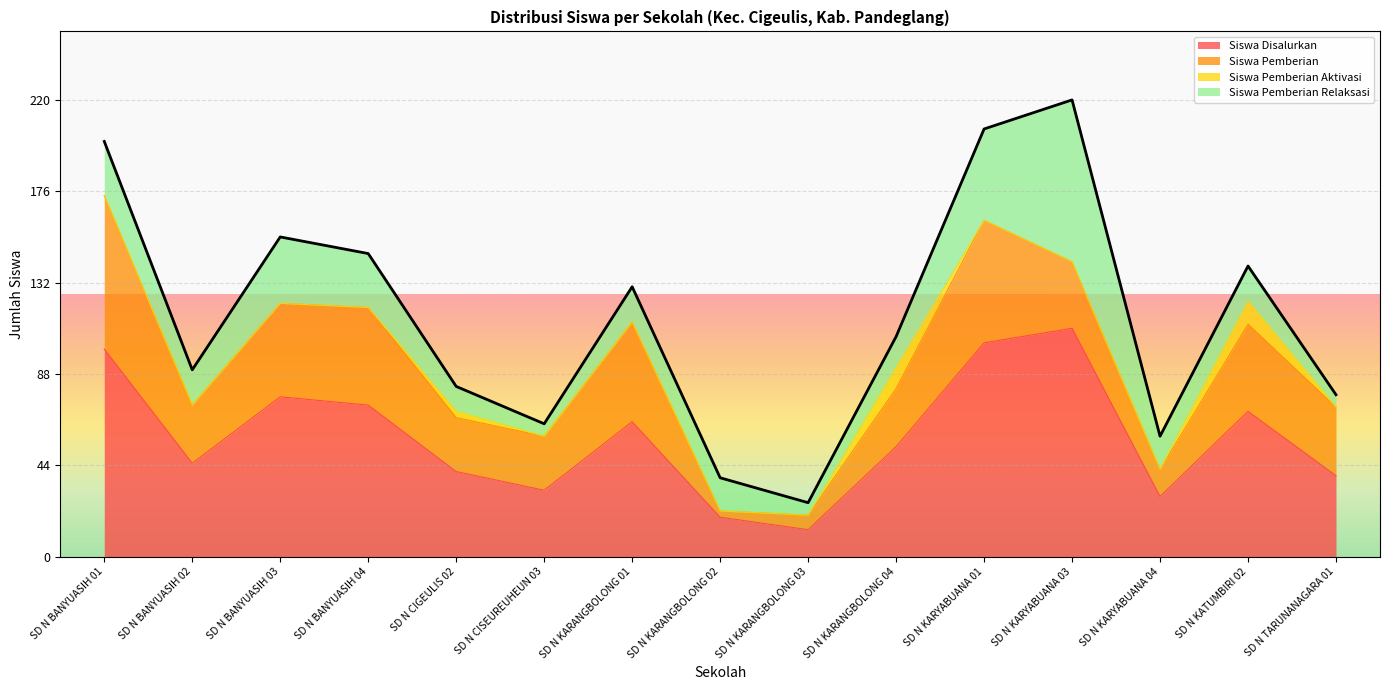

Is the value of Siswa Pemberian at SD N KARYABUANA 04 greater than the value of Siswa Pemberian Aktivasi at SD N CISEUREUHEUN 03?

Yes